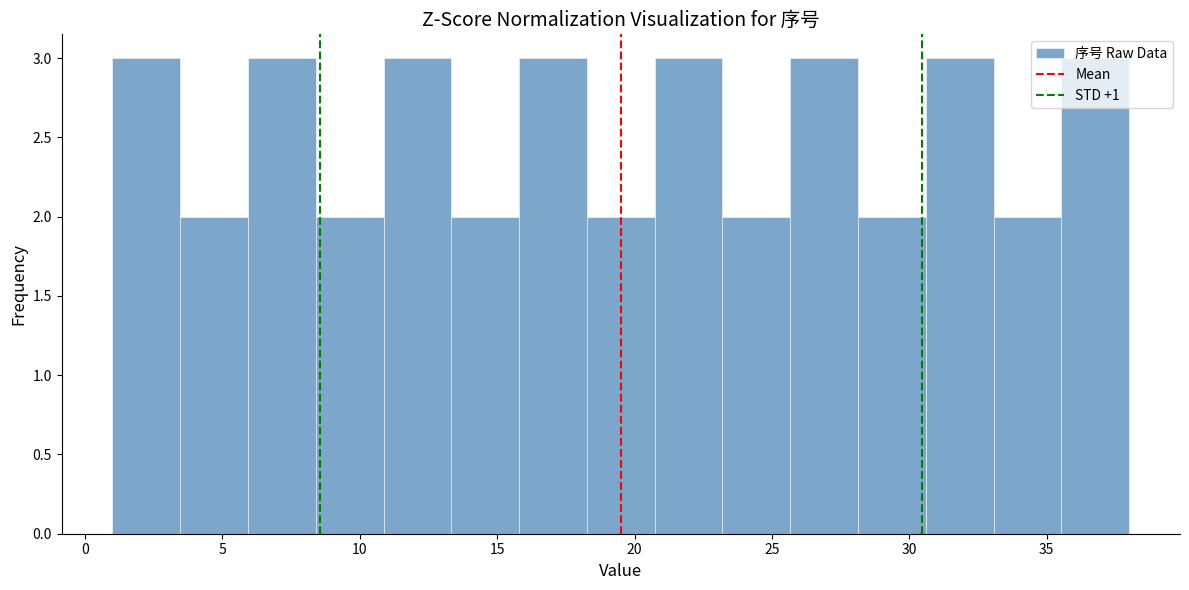

Reading left to right, transcribe this chart: for each bar, give the range it covers on the x-axis and its height. Neither the bar edges nor the heights are printed on the chart, so give them approximately, as read against the axes.

1.0 to 3.5: 3
3.5 to 6.0: 2
6.0 to 8.5: 3
8.5 to 11.0: 2
11.0 to 13.5: 3
13.5 to 16.0: 2
16.0 to 18.5: 3
18.5 to 20.5: 2
20.5 to 23.0: 3
23.0 to 25.5: 2
25.5 to 28.0: 3
28.0 to 30.5: 2
30.5 to 33.0: 3
33.0 to 35.5: 2
35.5 to 38.0: 3